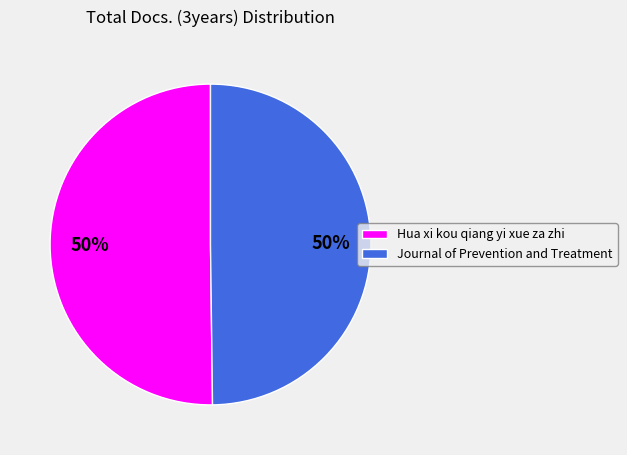

To the nearest percent, what portion does Journal of Prevention and Treatment represent?

50%